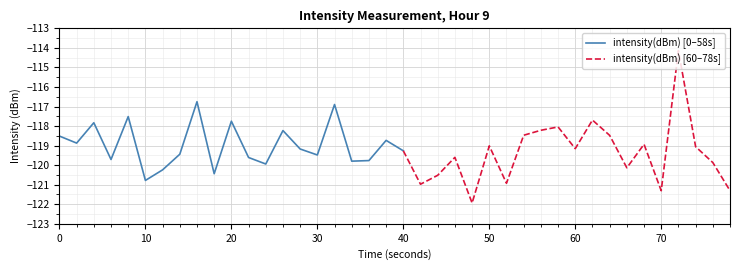

What value does the data have at 0?

-118.5